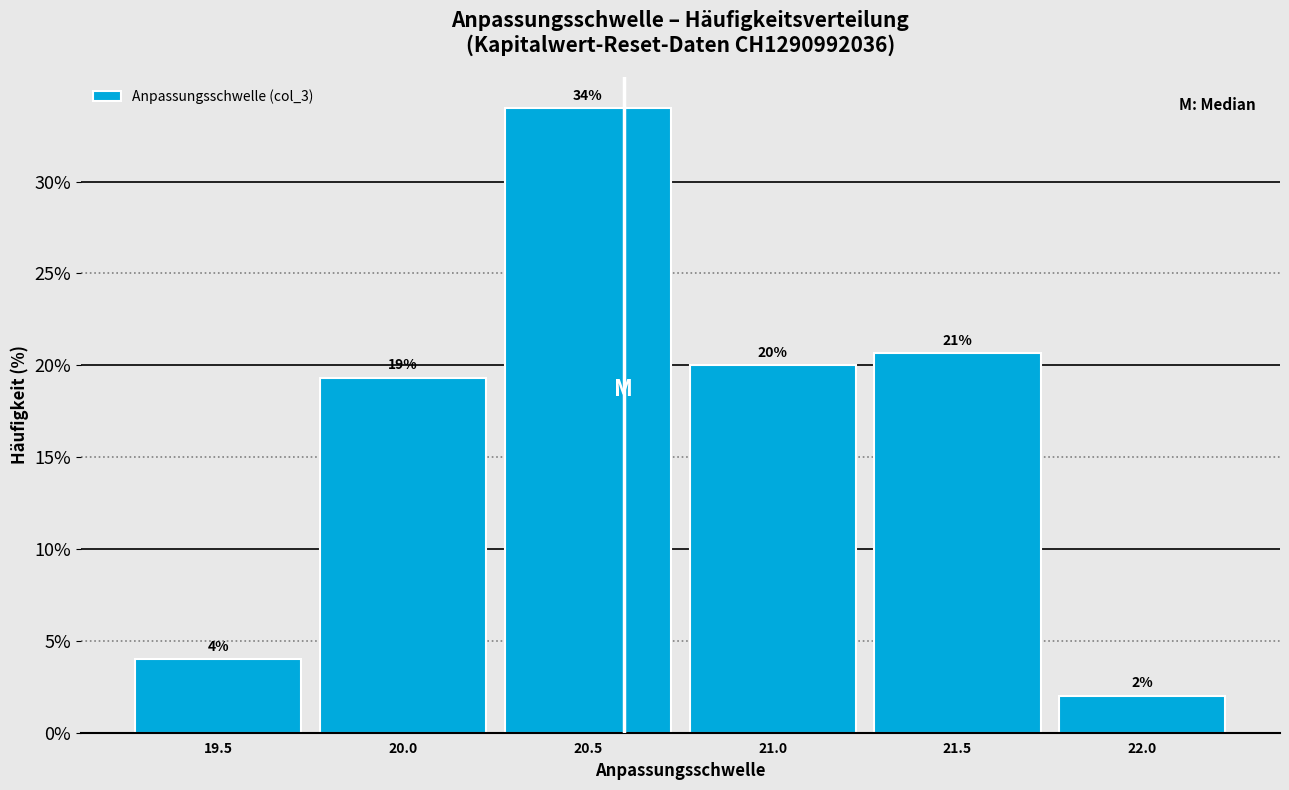

Rank the categories by value from highest to lowest.

20.5, 21.5, 21.0, 20.0, 19.5, 22.0